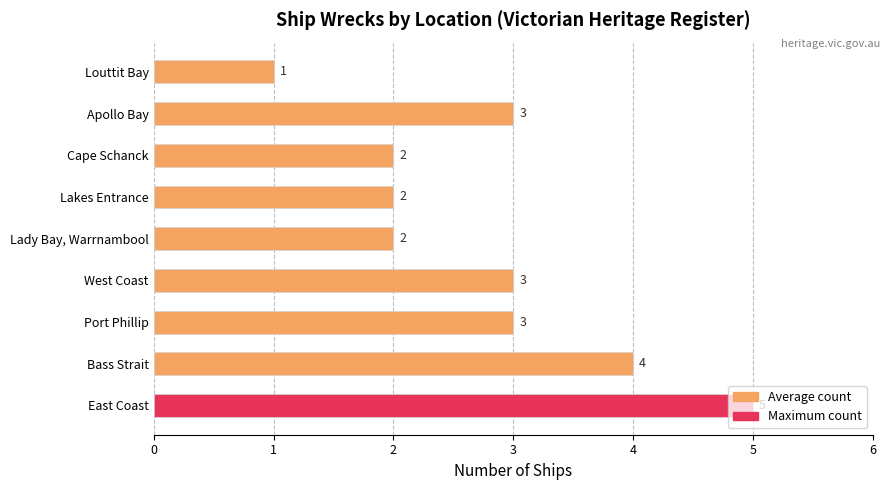

Between Bass Strait and East Coast, which is larger?

East Coast